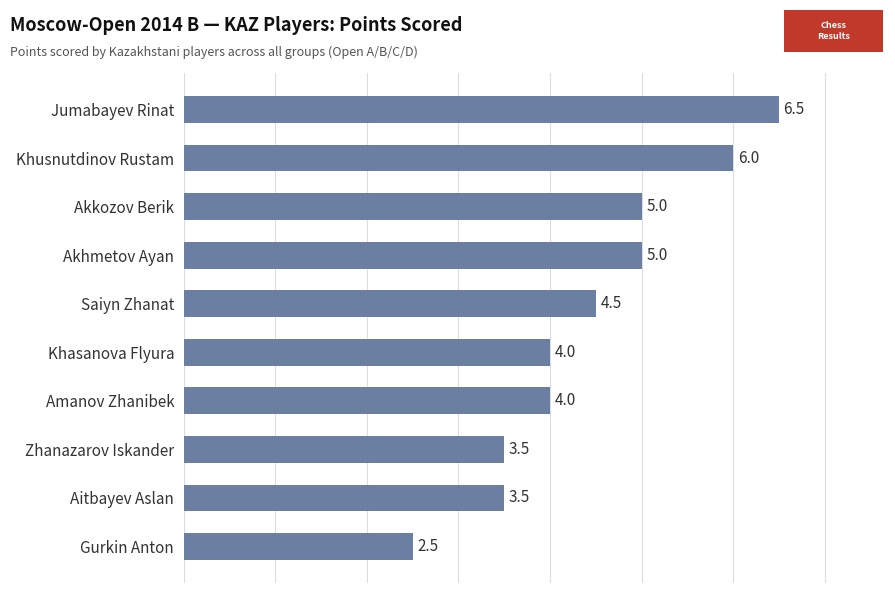

Is it true that the value at Akkozov Berik is 5.0?

True